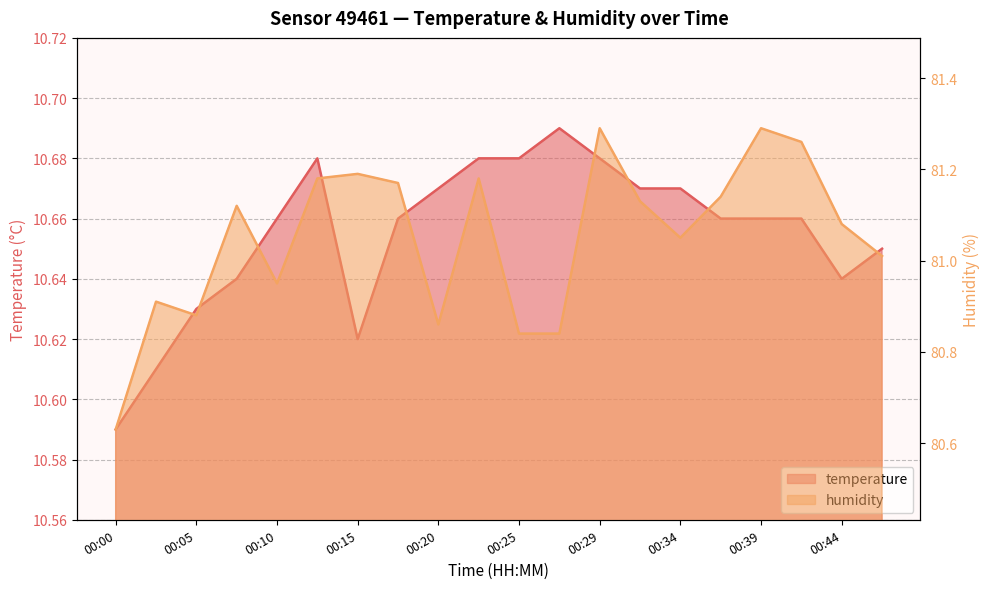

At how many categories does at least one series exceed 15?

20